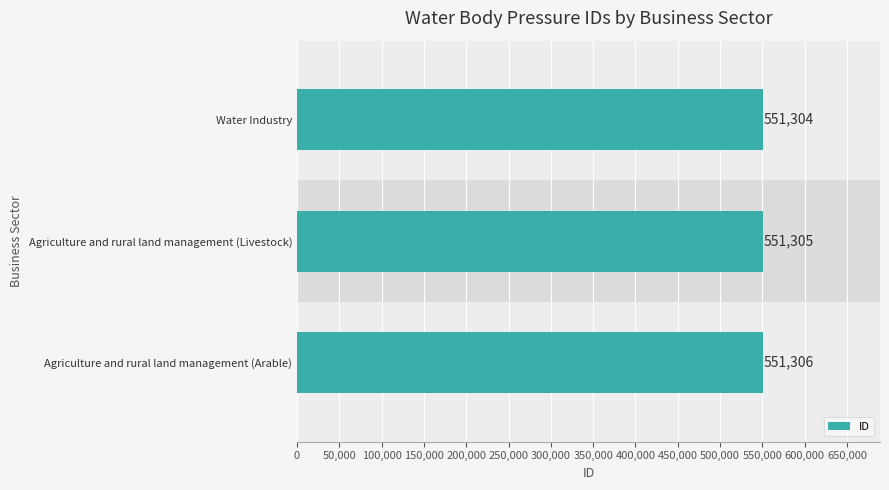

Which label corresponds to the largest value in the chart?

Agriculture and rural land management (Arable)